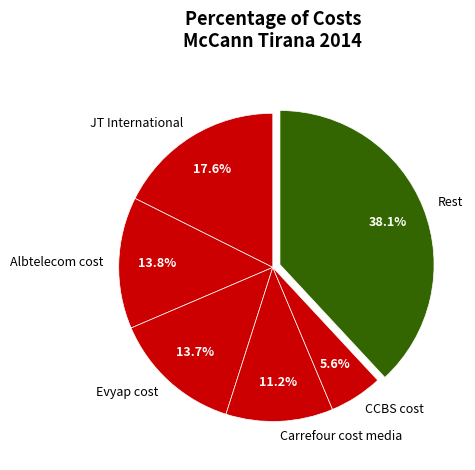

Which has a higher value, Albtelecom cost or CCBS cost?

Albtelecom cost